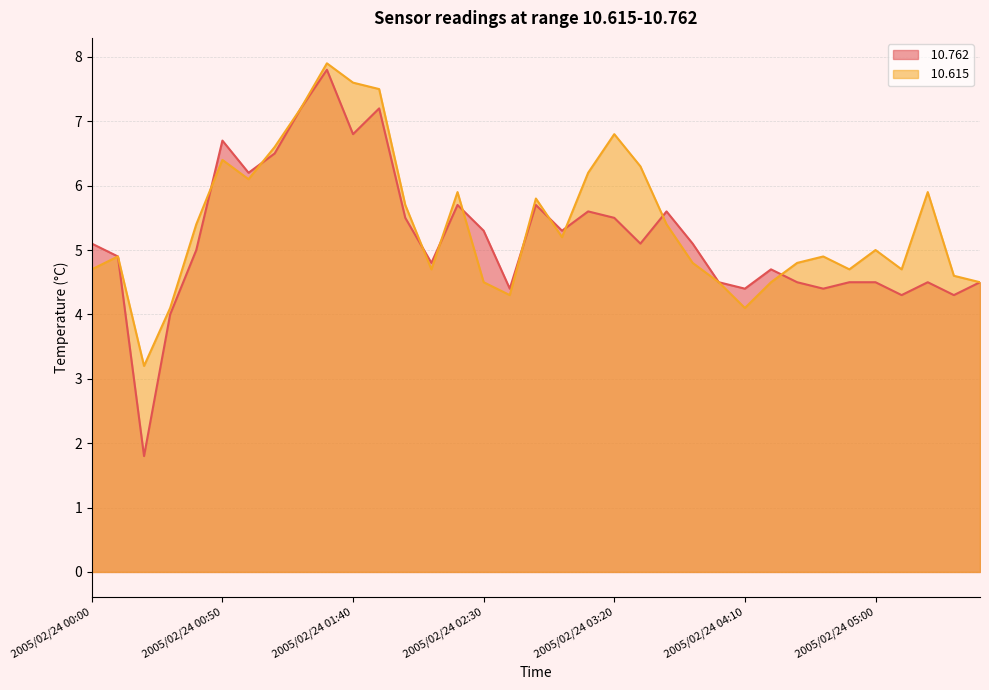

What is the difference between the  10.762 values at 2005/02/24 01:40 and 2005/02/24 04:20?

2.1